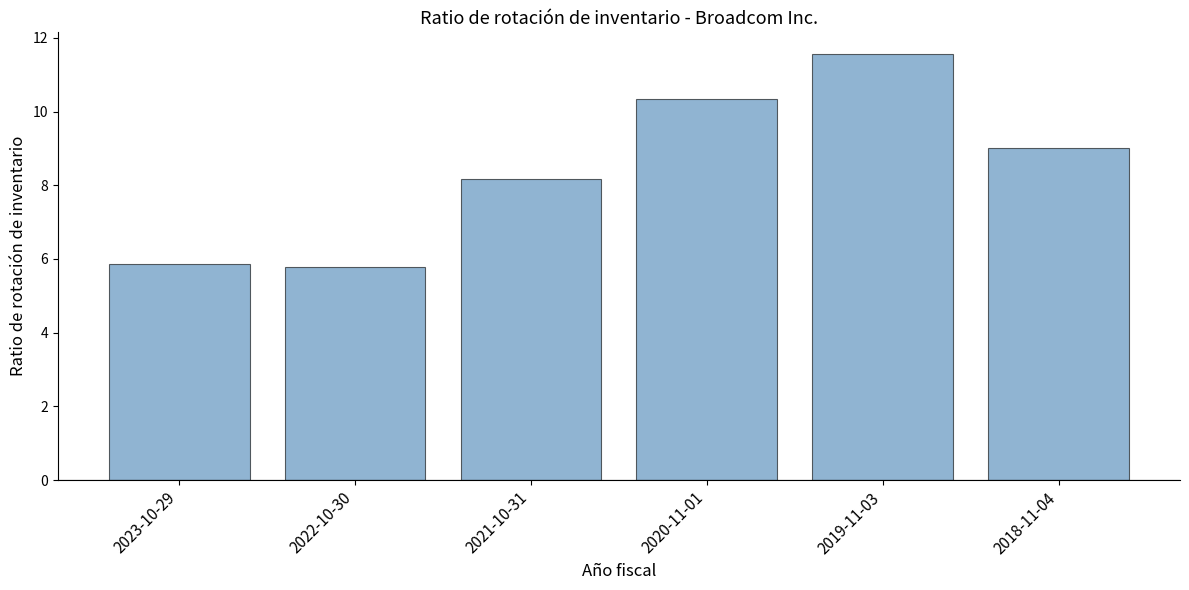

What is the label of the 3rd bar from the left?

2021-10-31